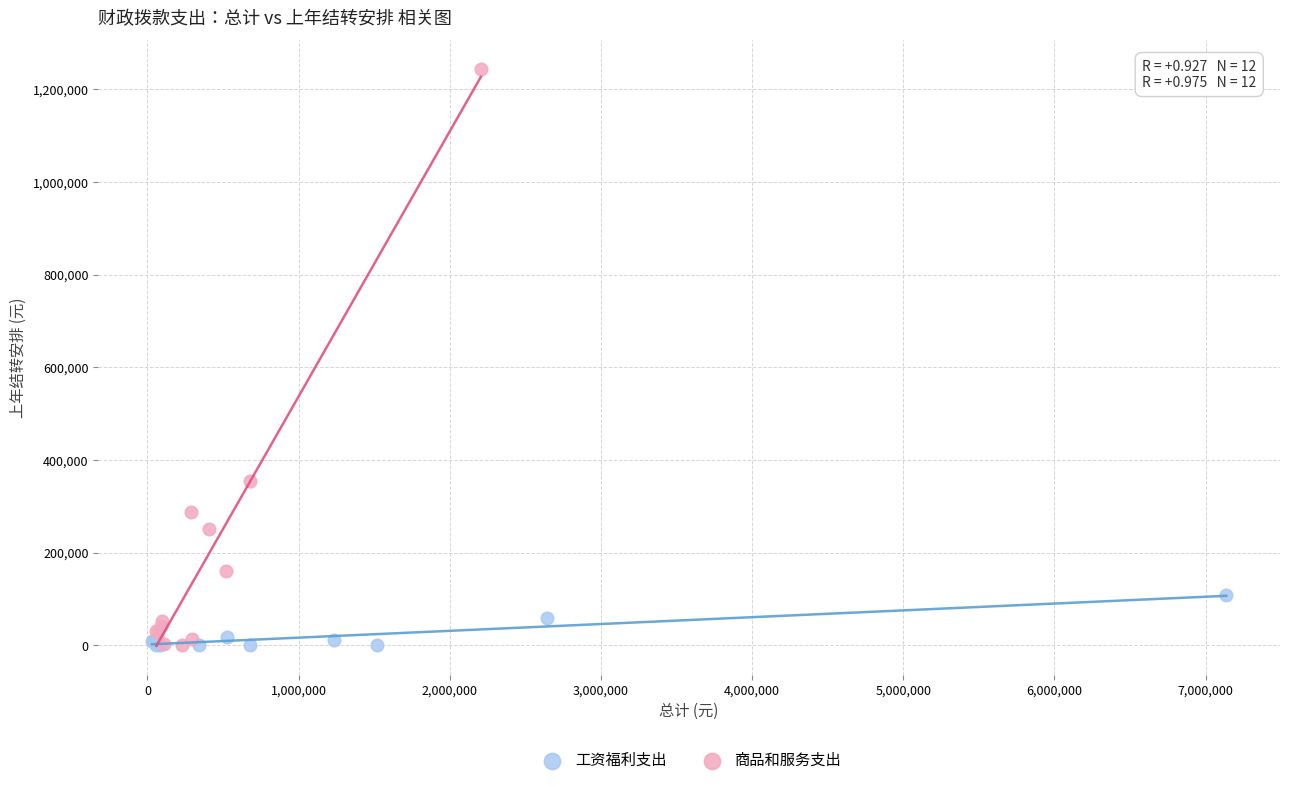

Which series has the widest spread of Y values?

商品和服务支出